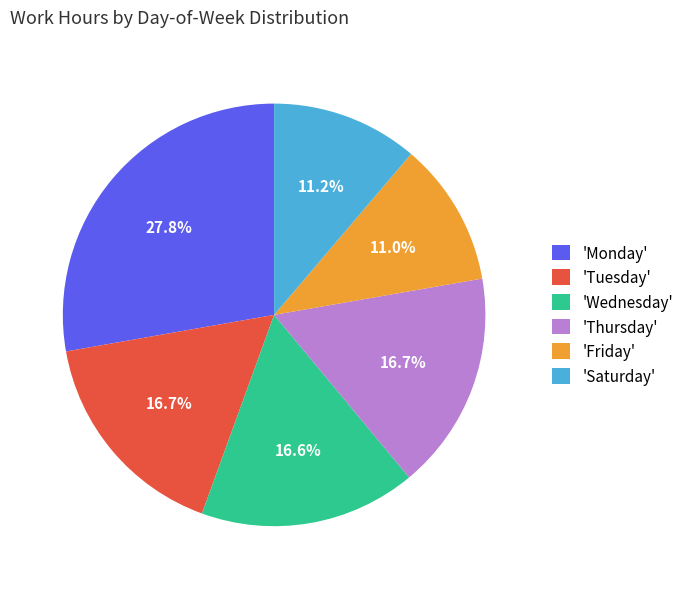

Which has a higher value, 'Saturday' or 'Wednesday'?

'Wednesday'